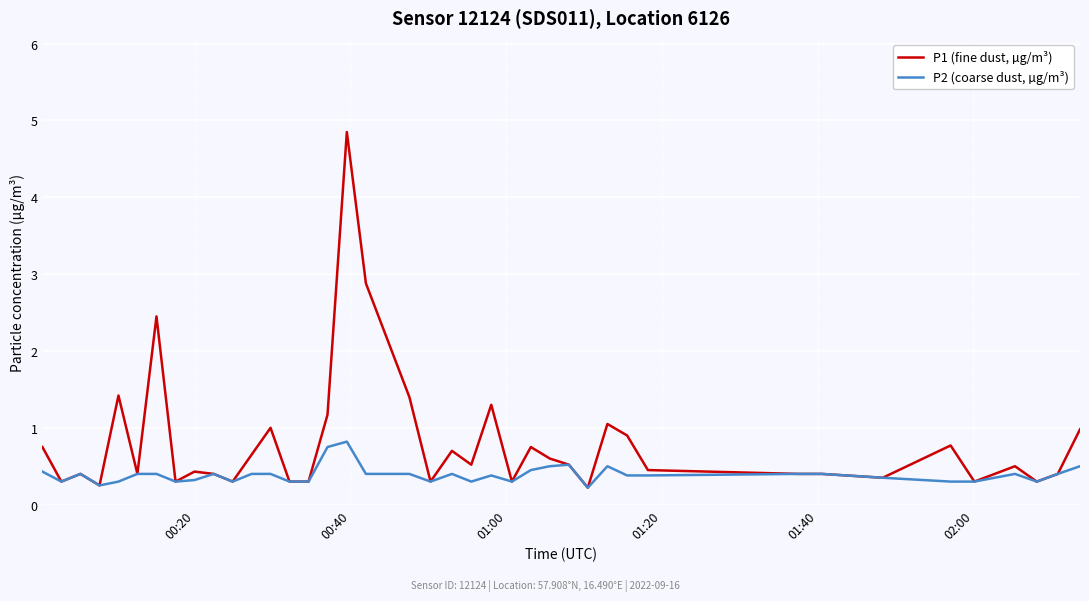

List the series in order of their overall mean, highest first.

P1 (fine dust, µg/m³), P2 (coarse dust, µg/m³)